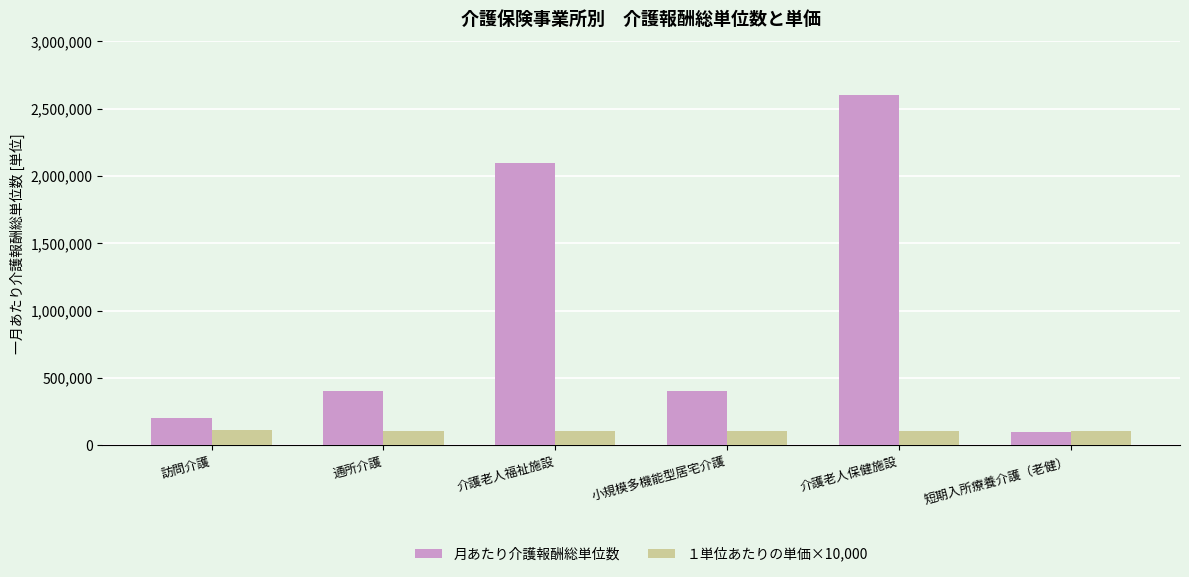

What is the average value of the 月あたり介護報酬総単位数 series?

966666.7